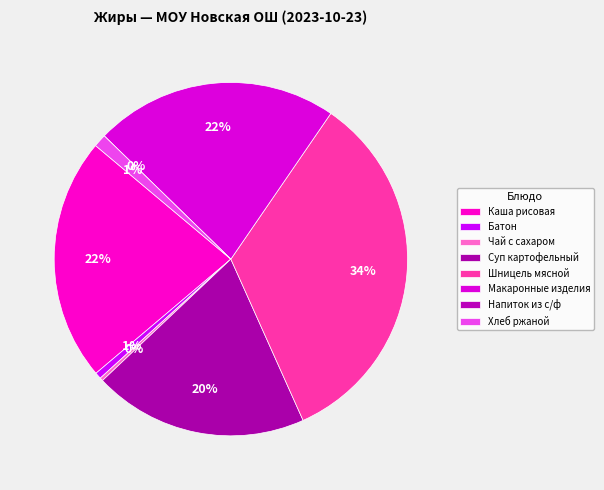

Is Хлеб ржаной the majority of the pie?

No